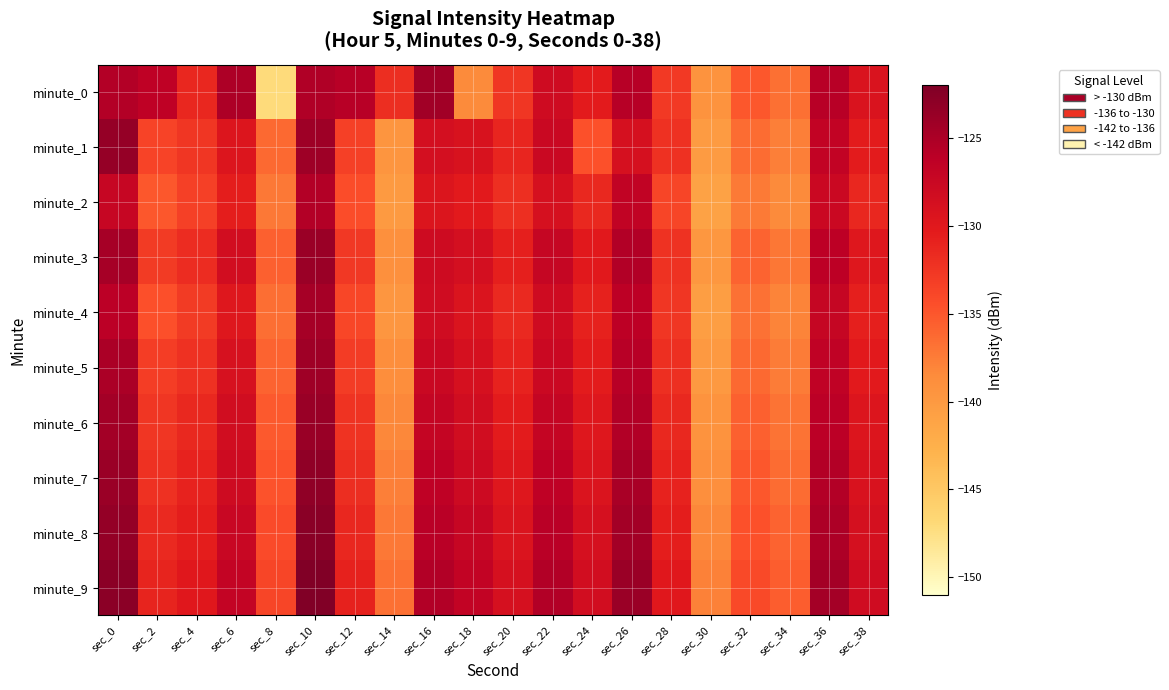

Rank the series by their maximum value, from highest to lowest.

minute_9, minute_8, minute_7, minute_1, minute_6, minute_3, minute_5, minute_0, minute_4, minute_2